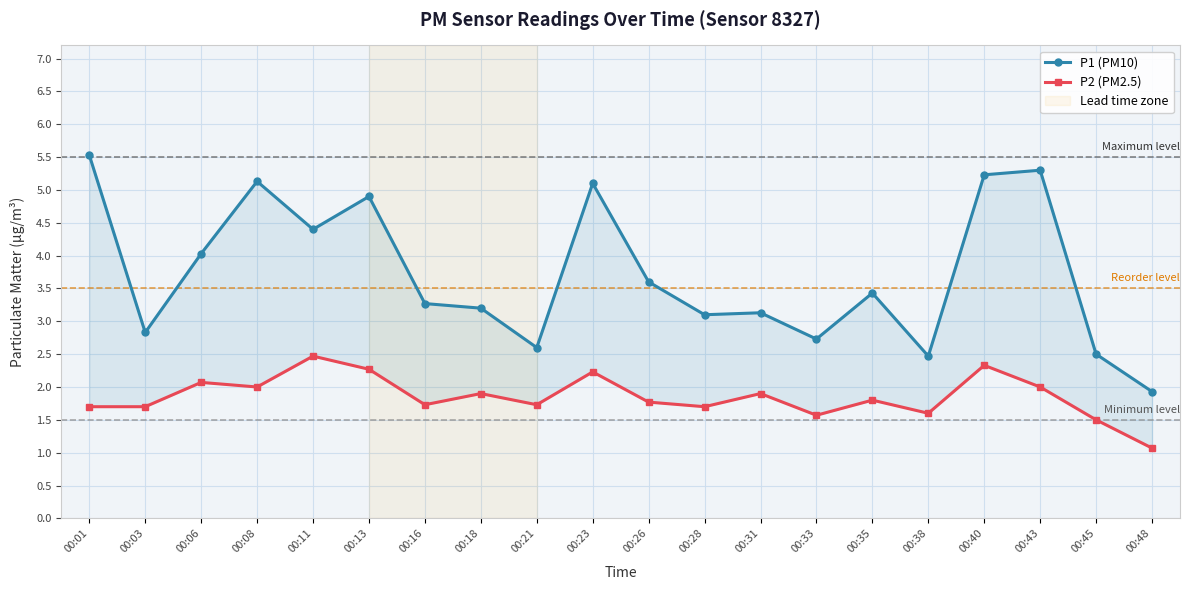

Is it true that P1 (PM10) equals 3.8 at 00:45?

False